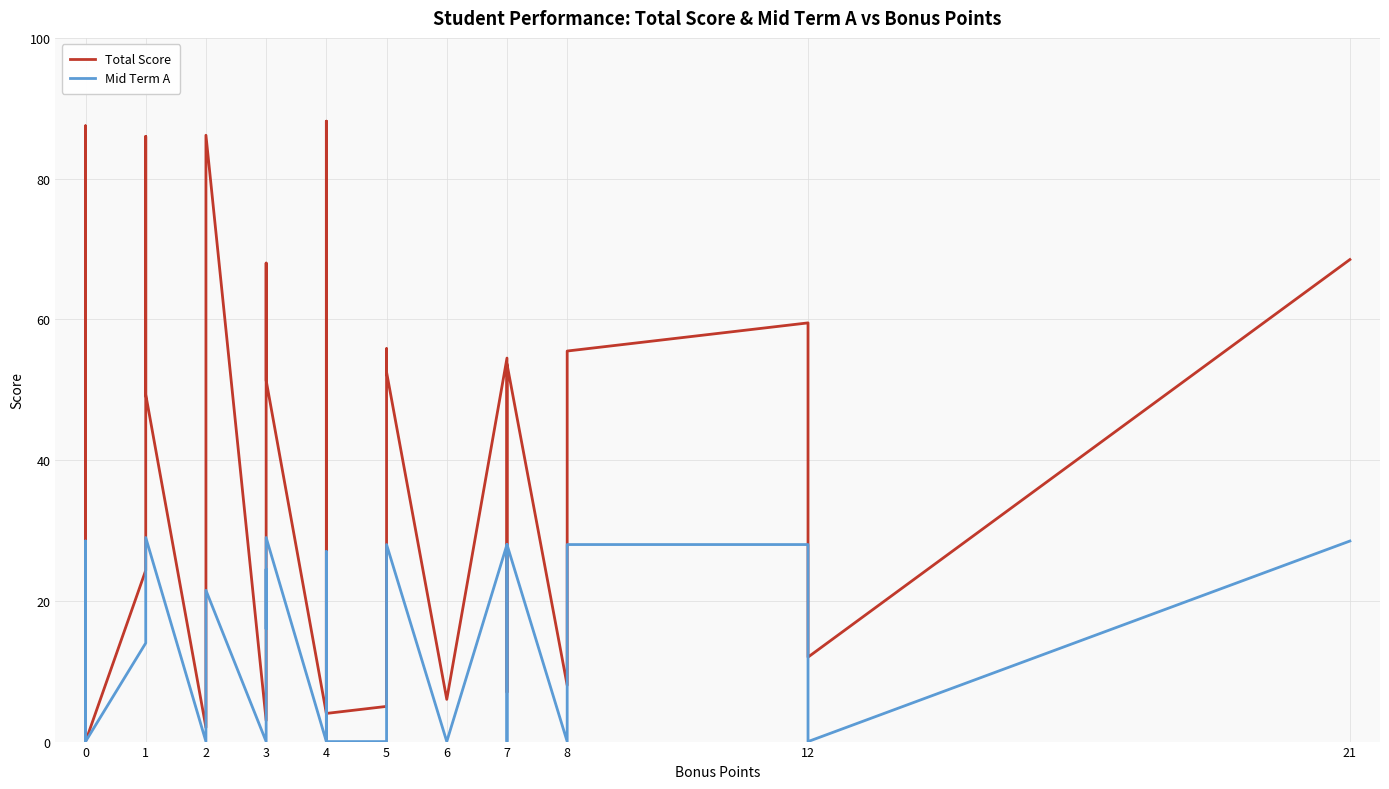

What is the average value of the Mid Term A series?

12.8